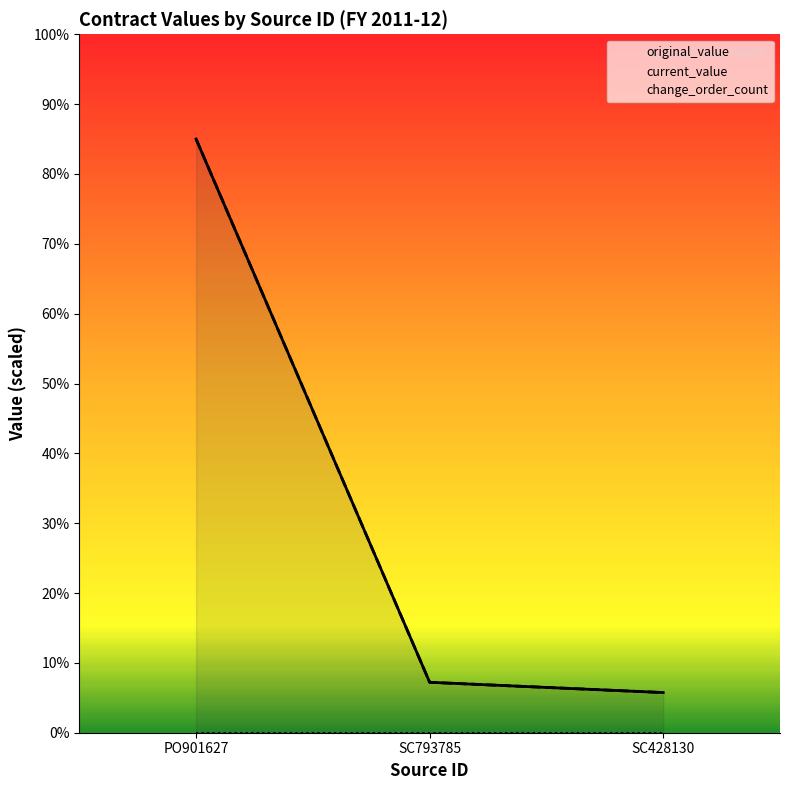

Which series has the largest total across all categories?

original_value